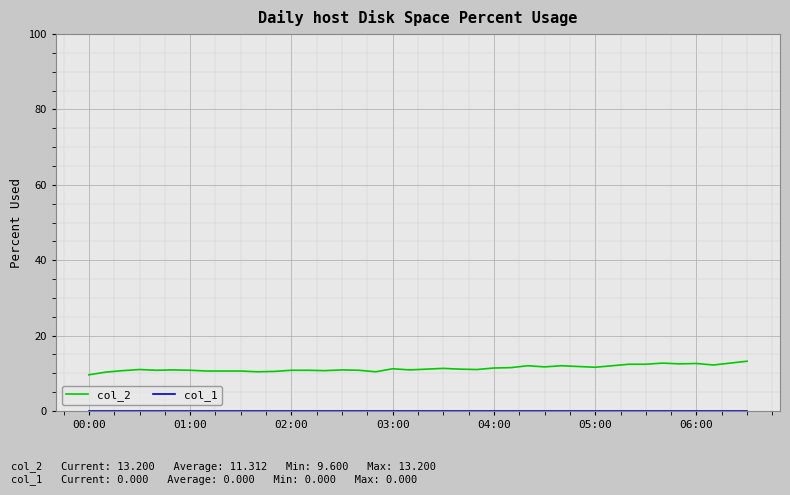

Which series has the largest total across all categories?

col_2